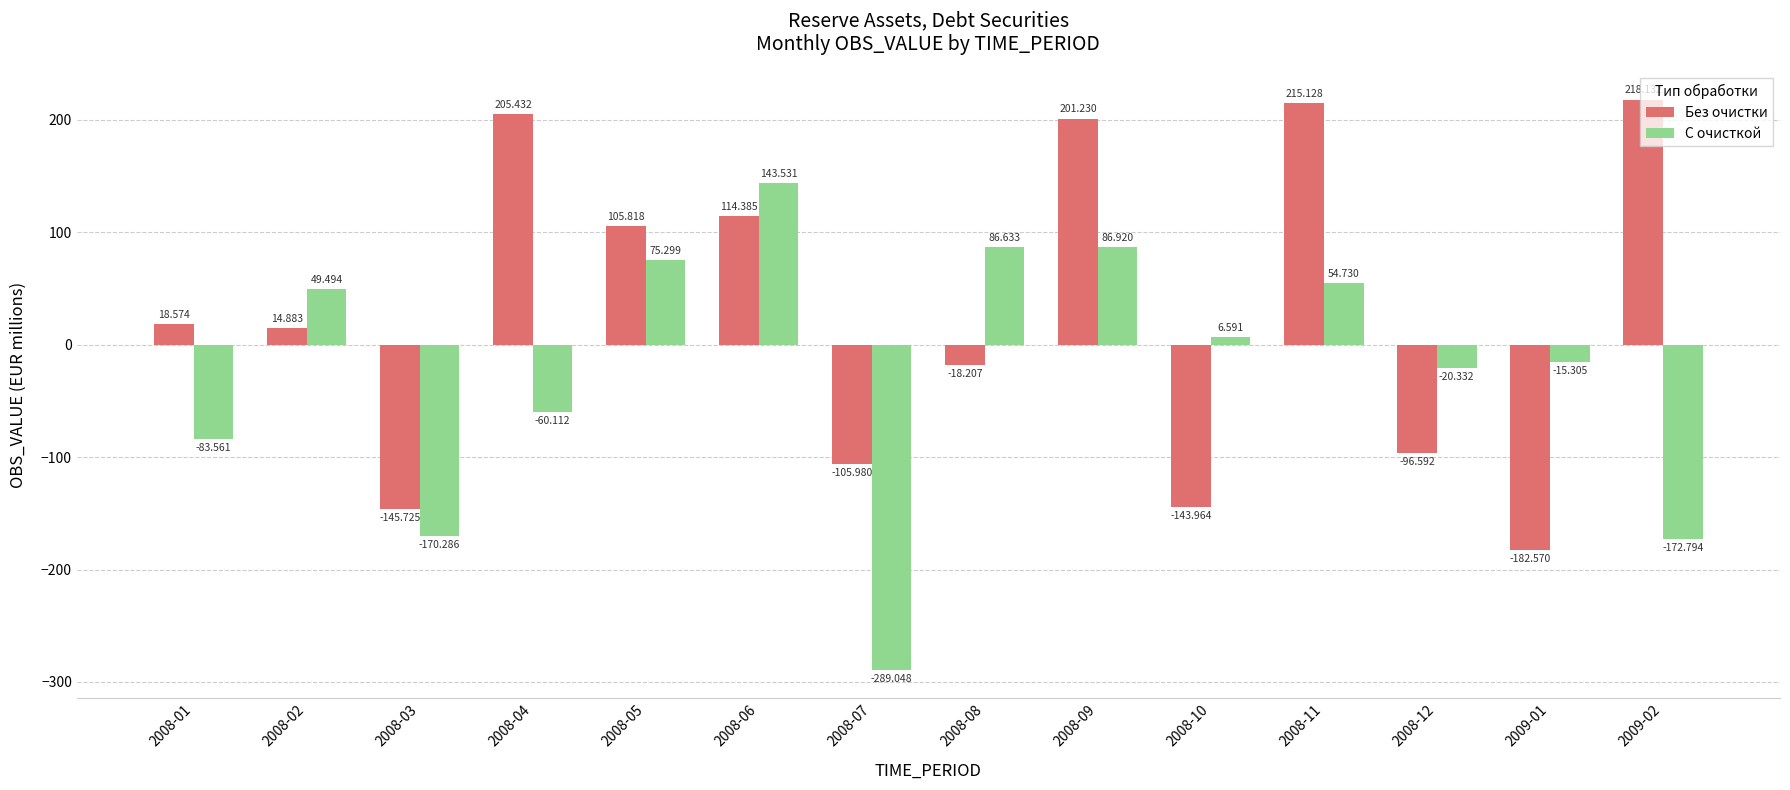

Are the bars grouped side by side (vs. stacked)?

Yes